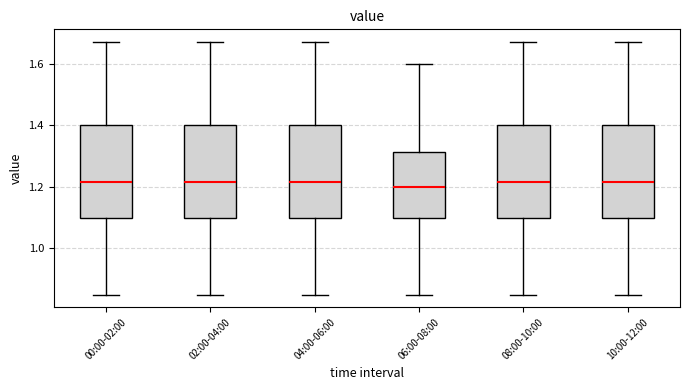

Where is the lower edge of the box for 04:00-06:00 on the y-axis? The values are not printed on the chart, so give them approximately, as read against the axis.

1.10